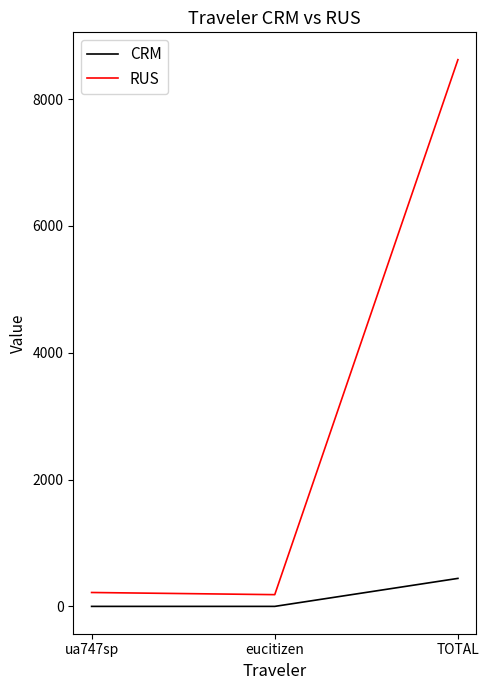

Which series changed the most between eucitizen and TOTAL?

RUS